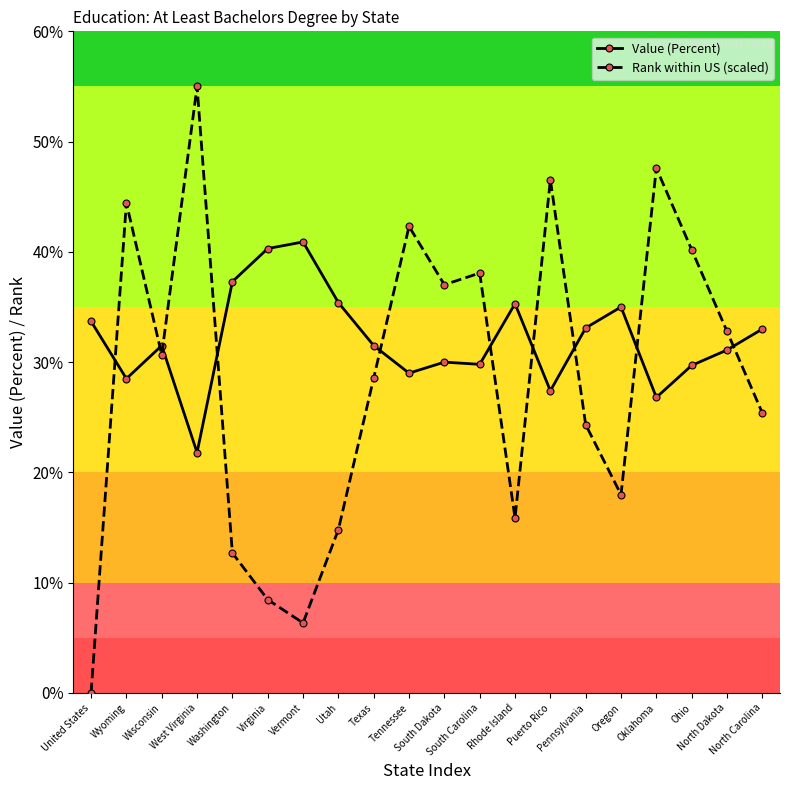

Which series has the widest spread of values?

Rank within US (scaled)